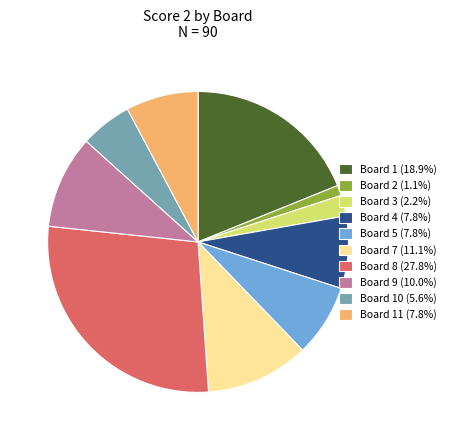

Approximately how many times larger is the value at Board 1 (18.9%) compared to Board 9 (10.0%)?

1.9